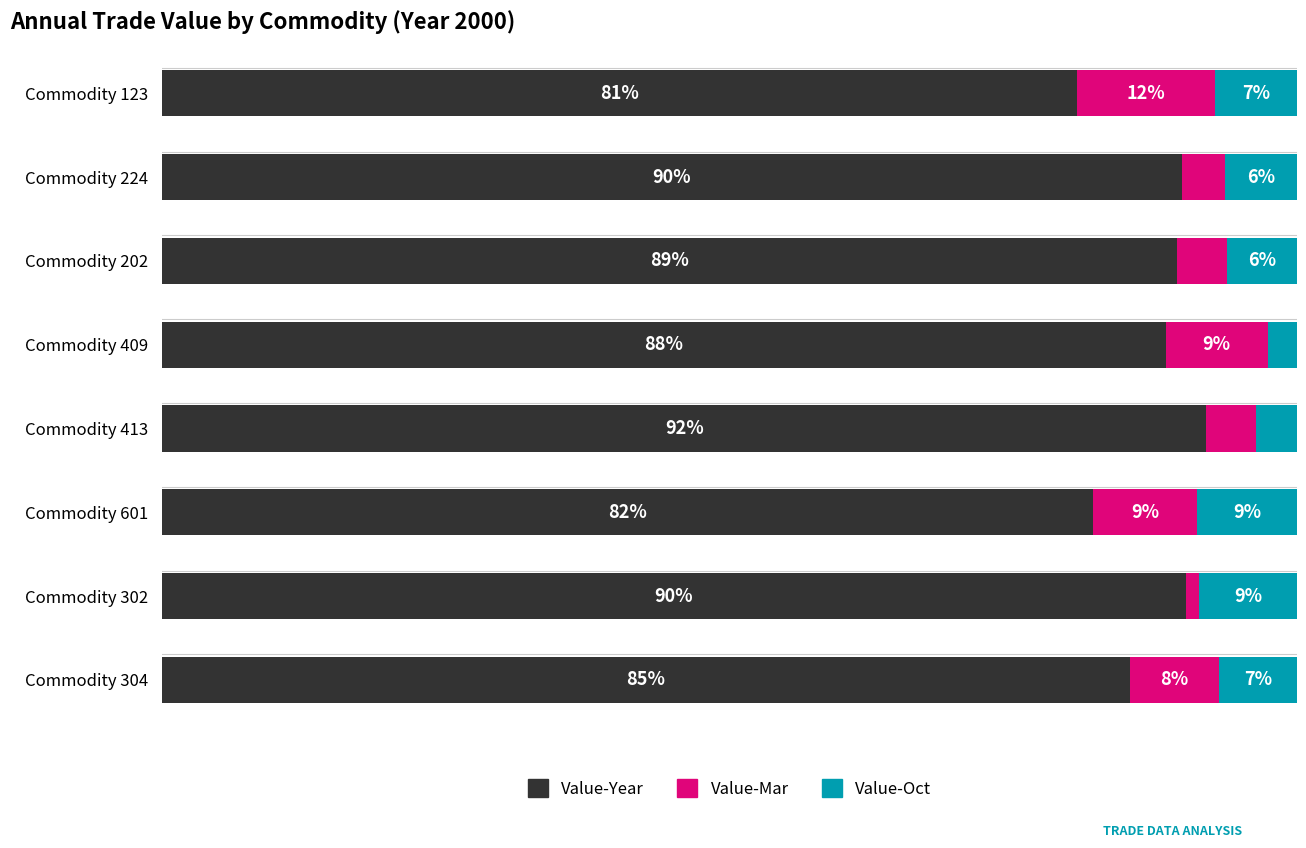

Which category has the highest value in the Value-Year series?

Commodity 413